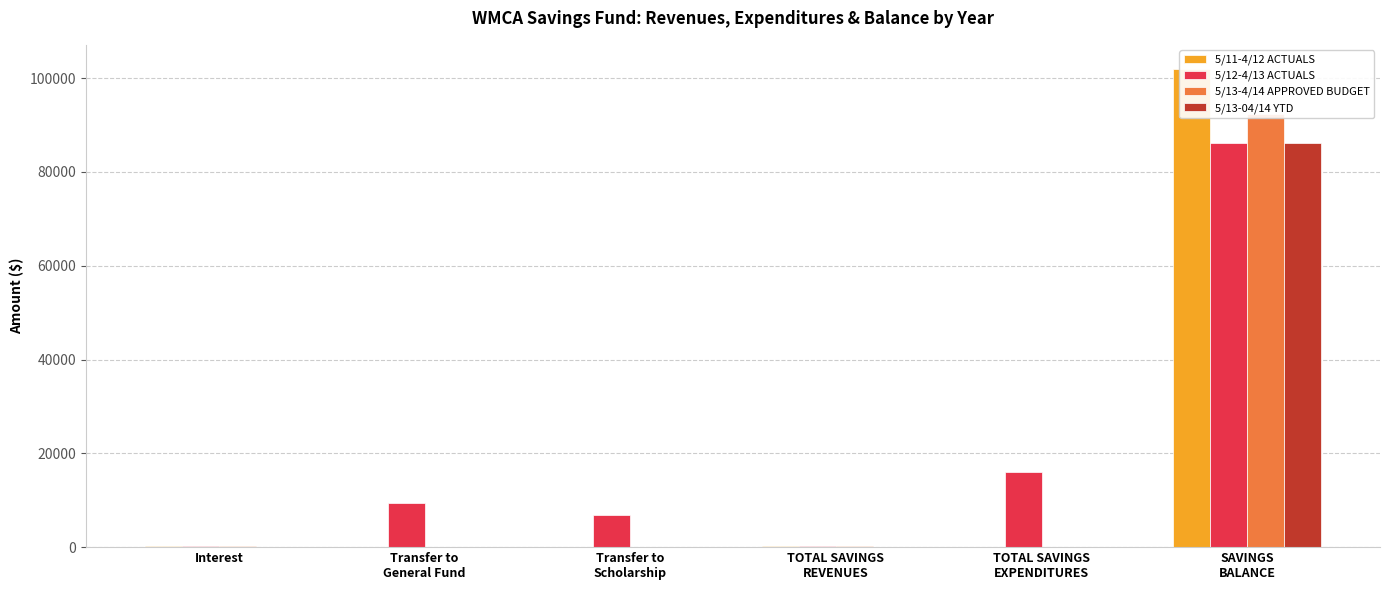

What is the difference between the maximum and minimum values in the 5/13-04/14 YTD series?

86223.8